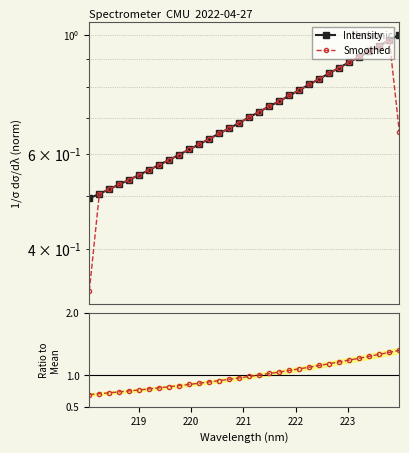

What is the sum of all Intensity values?

22.8